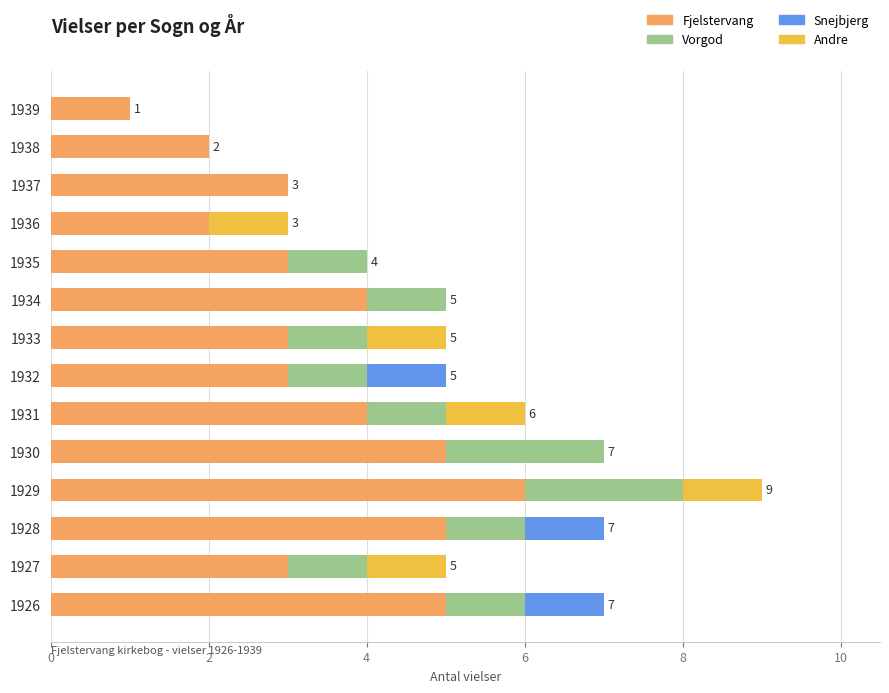

What are all the series names shown in the legend?

Fjelstervang, Vorgod, Snejbjerg, Andre